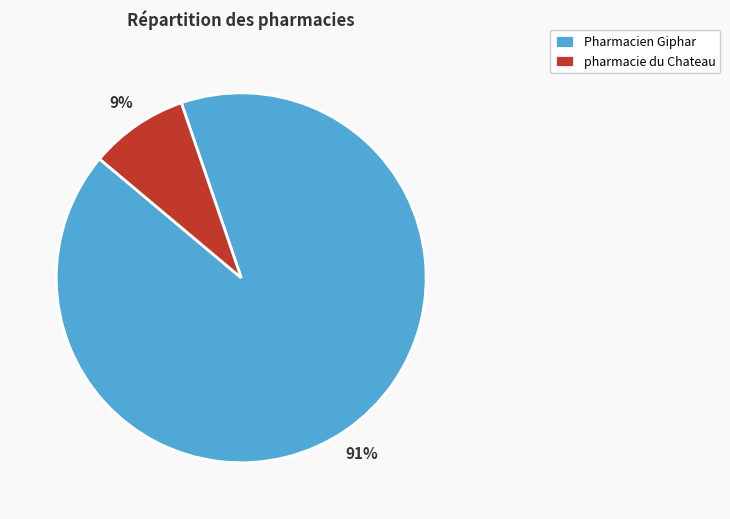

True or false: pharmacie du Chateau accounts for 9% of the total.

True